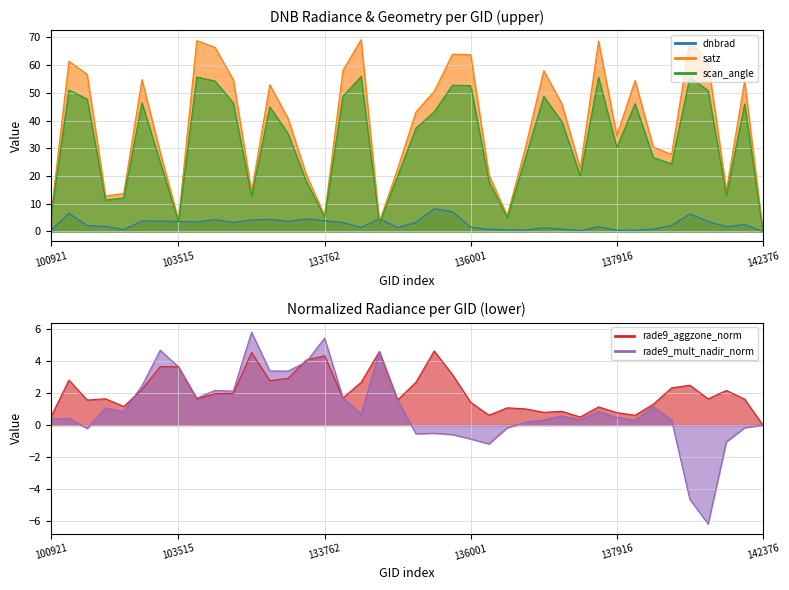

Where do rade9_mult_nadir_norm and scan_angle first cross each other?

103396 and 103515